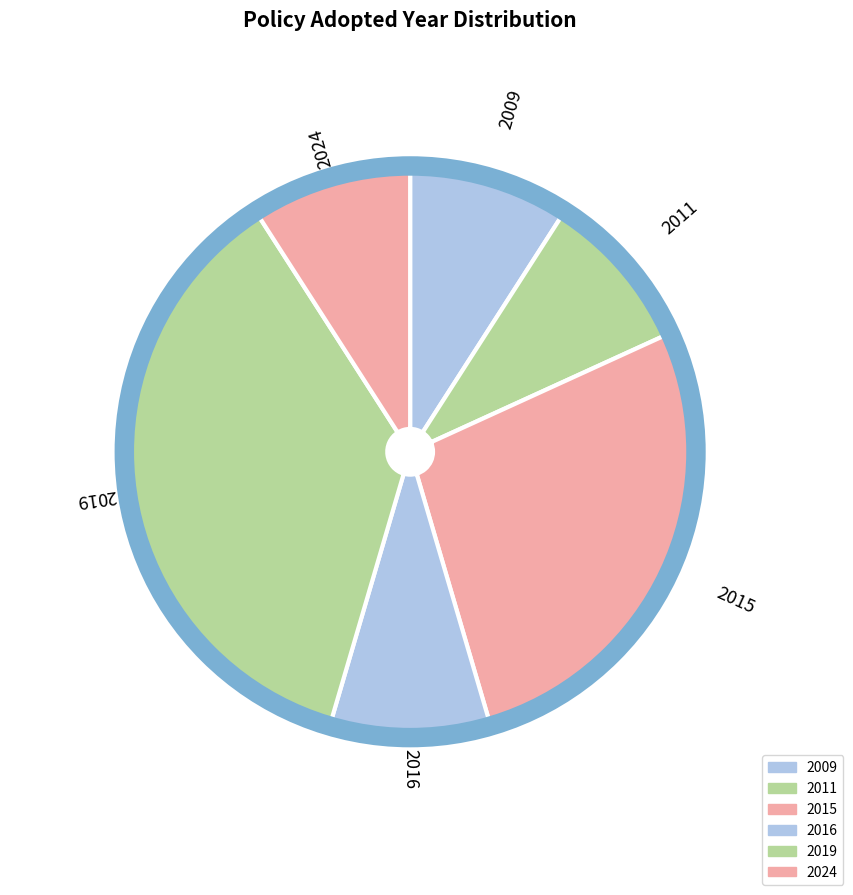

How many segments does this pie chart have?

6